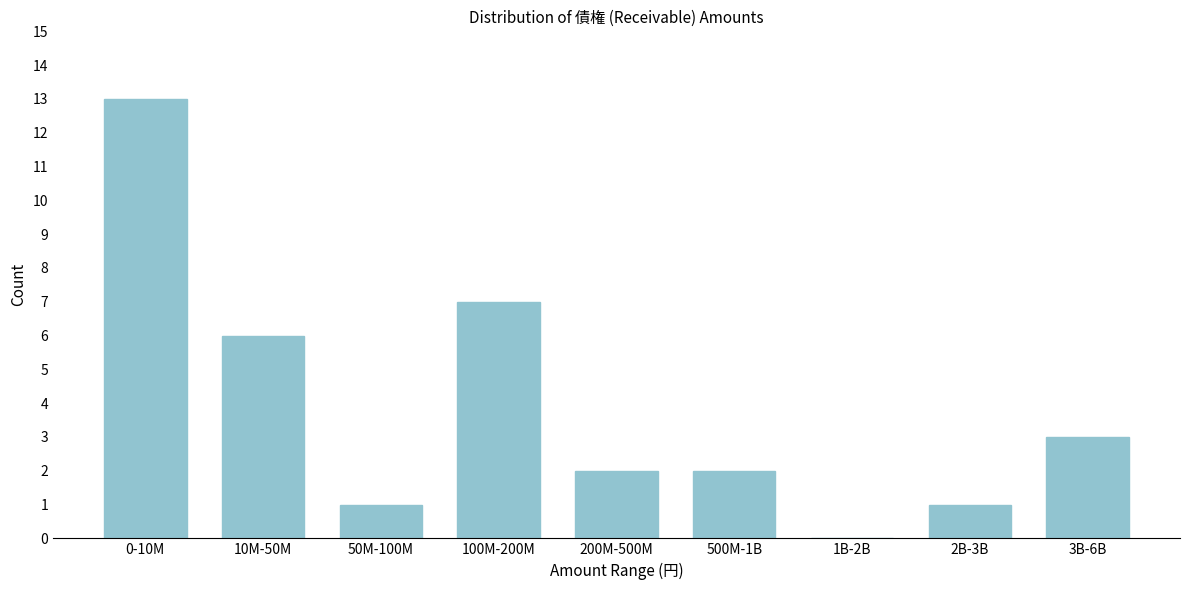

Reading left to right, extract all data points from this chart.

0-10M=13	10M-50M=6	50M-100M=1	100M-200M=7	200M-500M=2	500M-1B=2	1B-2B=0	2B-3B=1	3B-6B=3